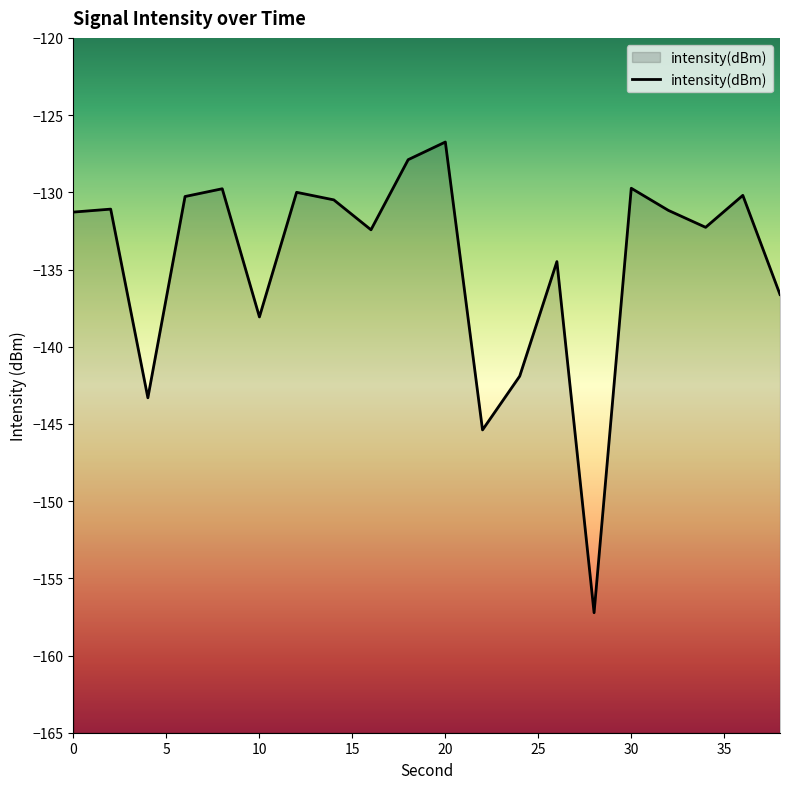

Is it true that the value at 38 is -221.7?

False